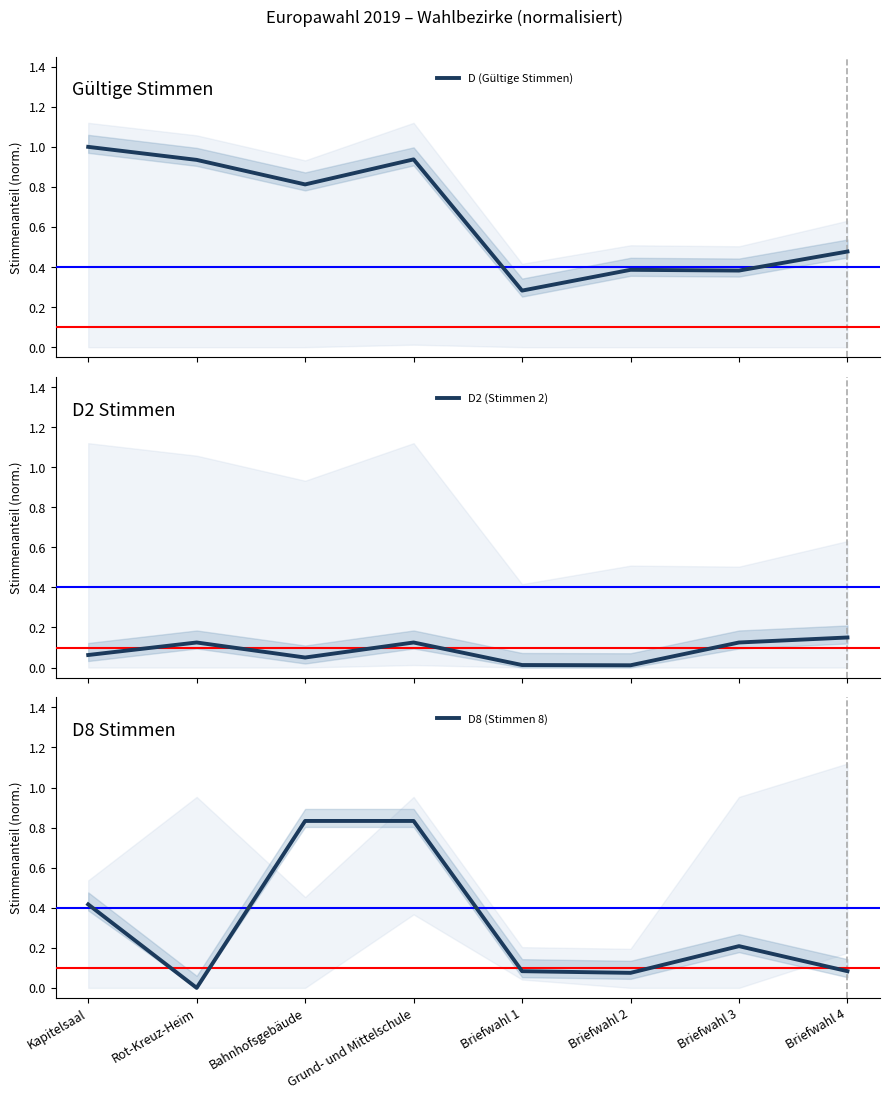

What is the value of the D2 (Stimmen 2) point at the 3rd from the left?

0.1